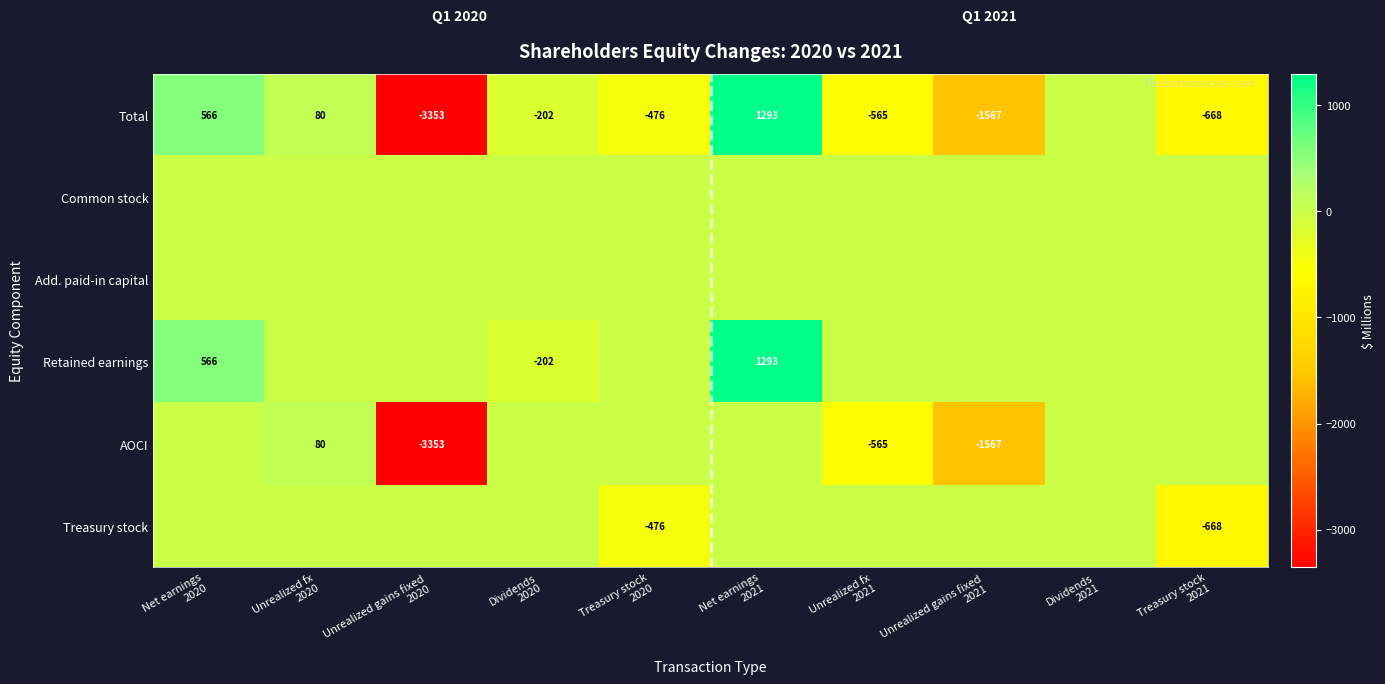

The value of AOCI at Dividends 2021 is 0. True or false?

True